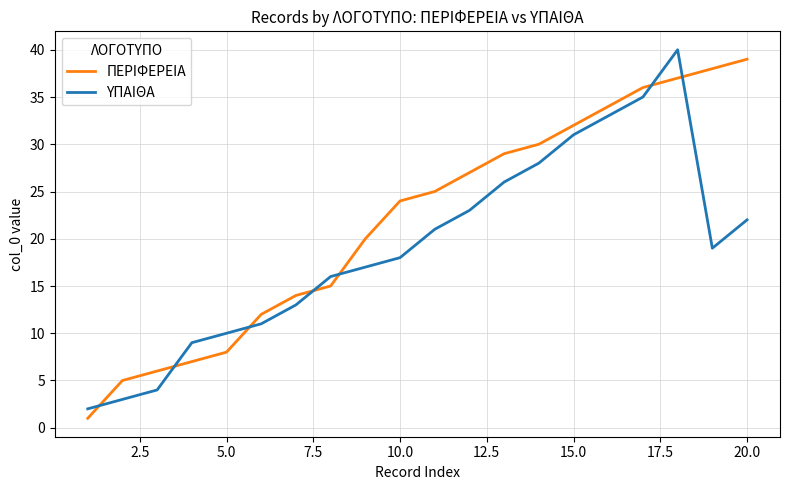

Which series ends up on top after the final intersection of ΥΠΑΙΘΑ and ΠΕΡΙΦΕΡΕΙΑ?

ΠΕΡΙΦΕΡΕΙΑ